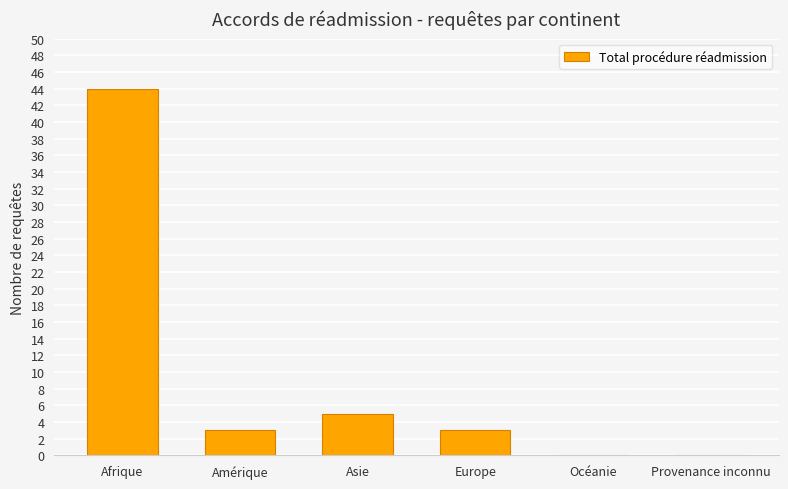

Count the number of categories in the chart.

6